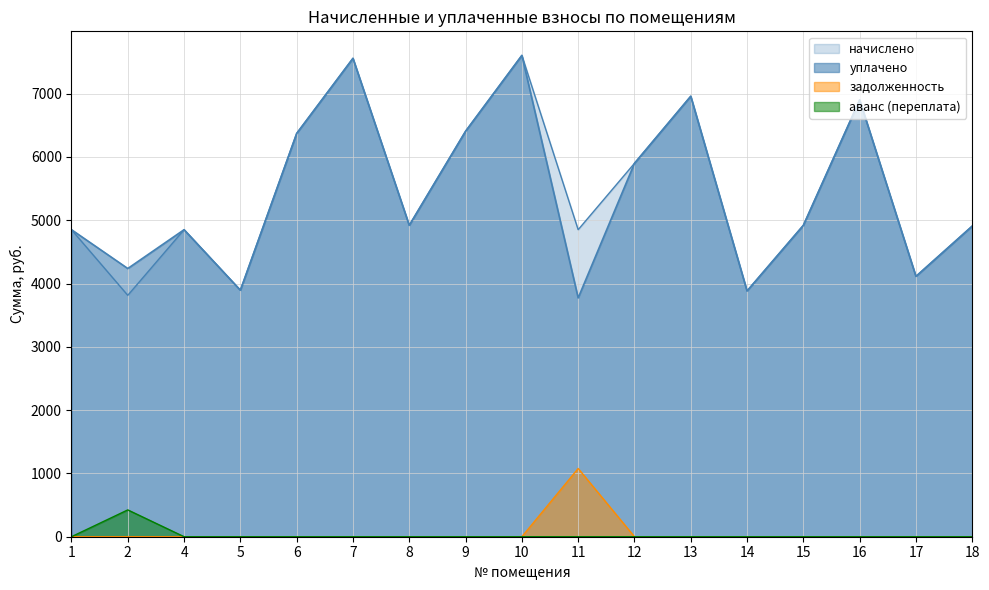

What is the total value across all series at 15?

9838.1